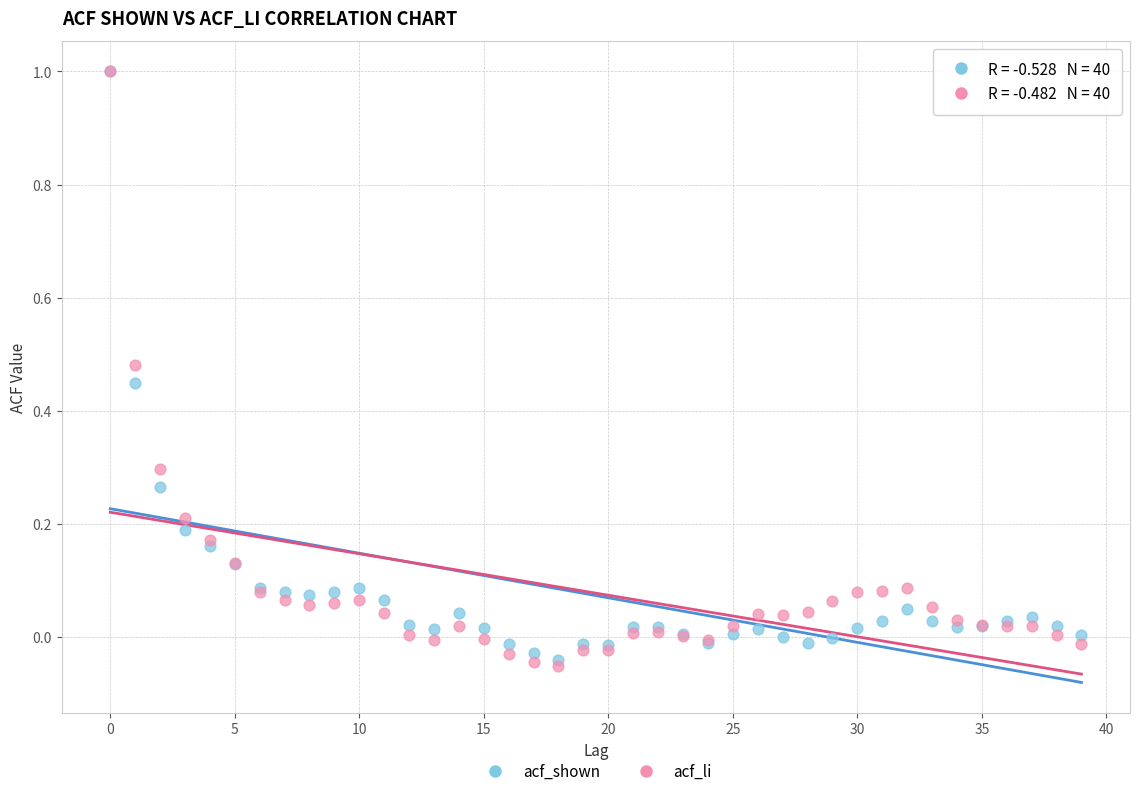

What are all the series names shown in the legend?

acf_shown, acf_li